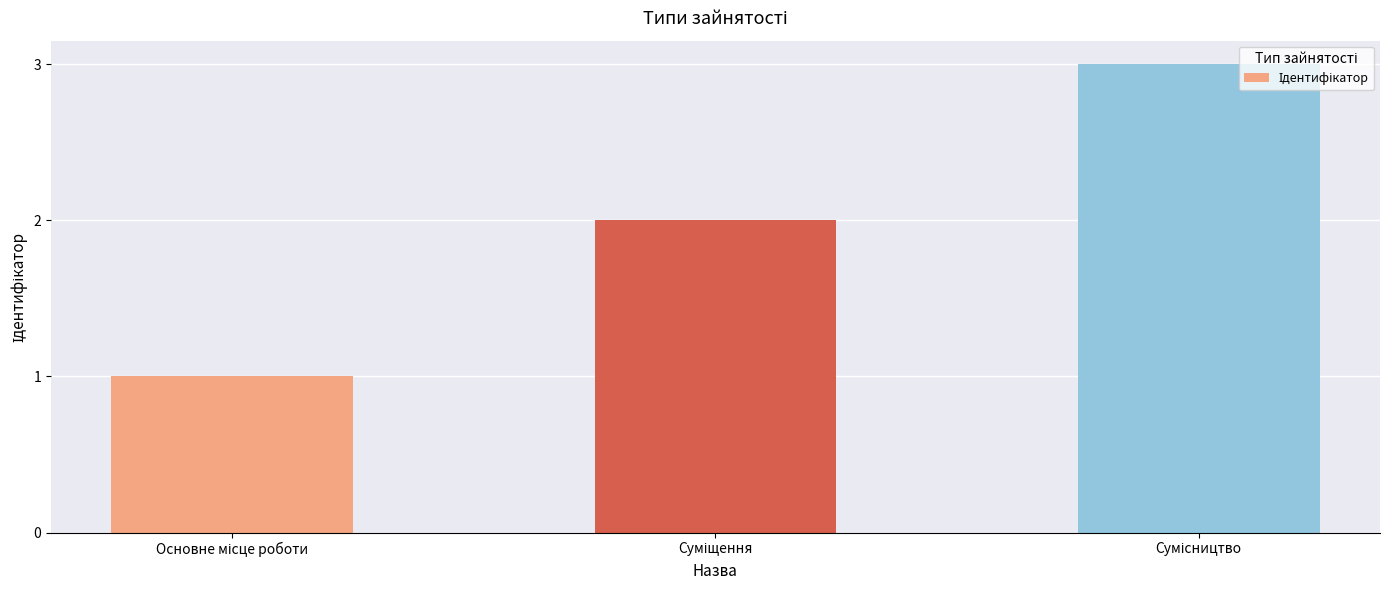

What is the maximum value shown in the chart?

3